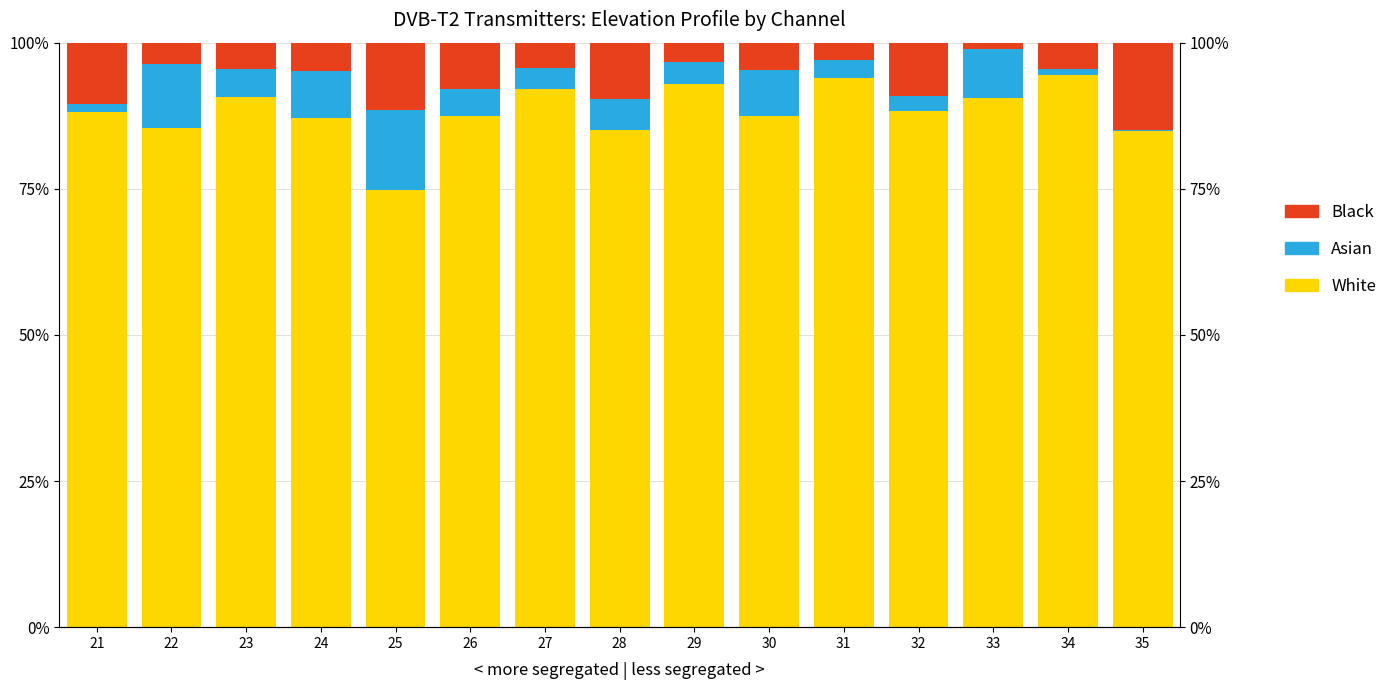

How many distinct data groups are displayed?

3